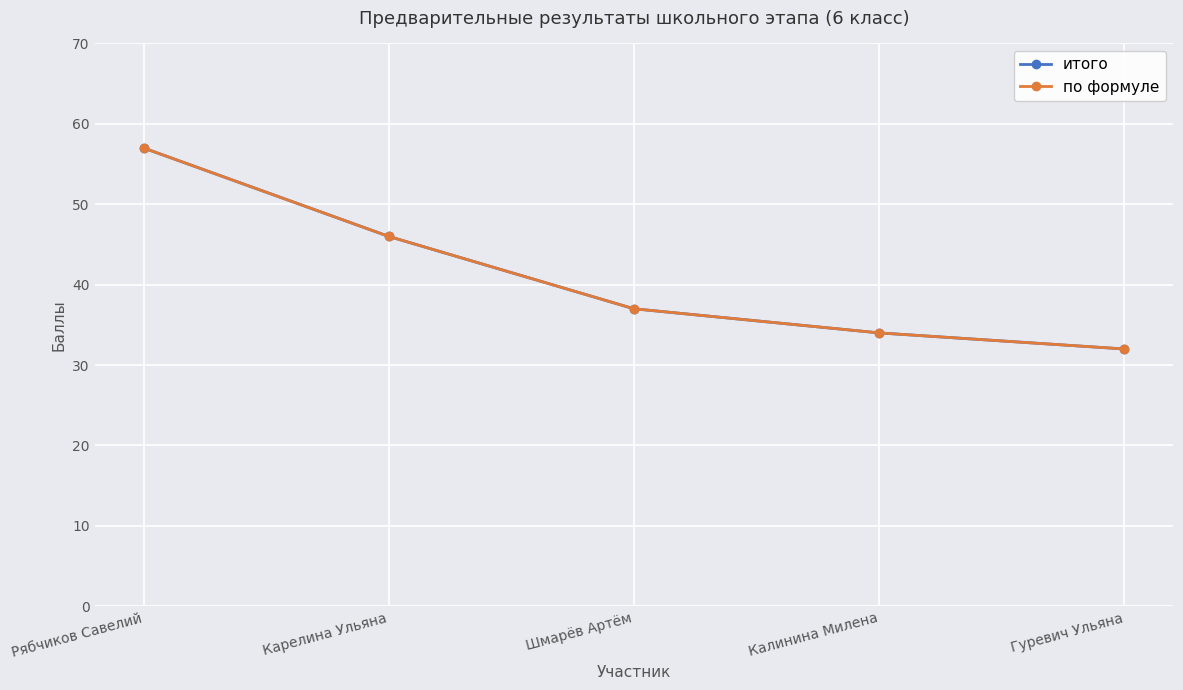

True or false: итого has a value of 67 at Шмарёв Артём.

False